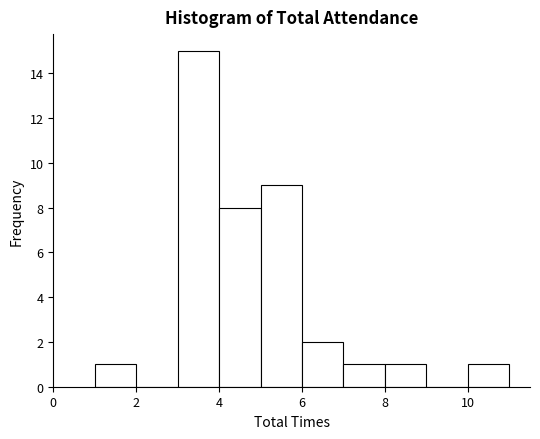

Over which range of the x-axis is the bar tallest?

3 to 4